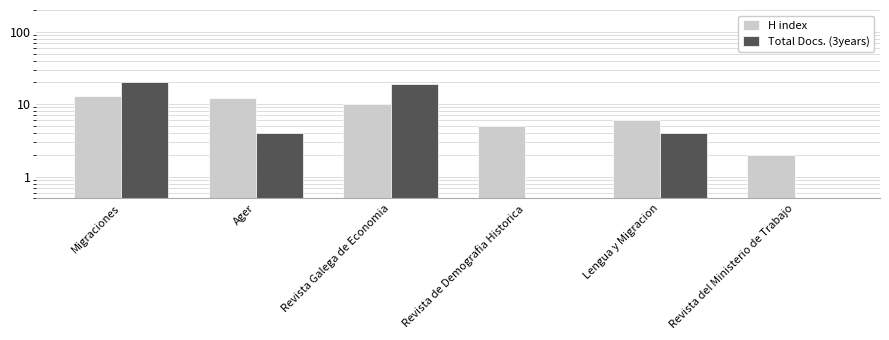

Are the bars grouped side by side (vs. stacked)?

Yes